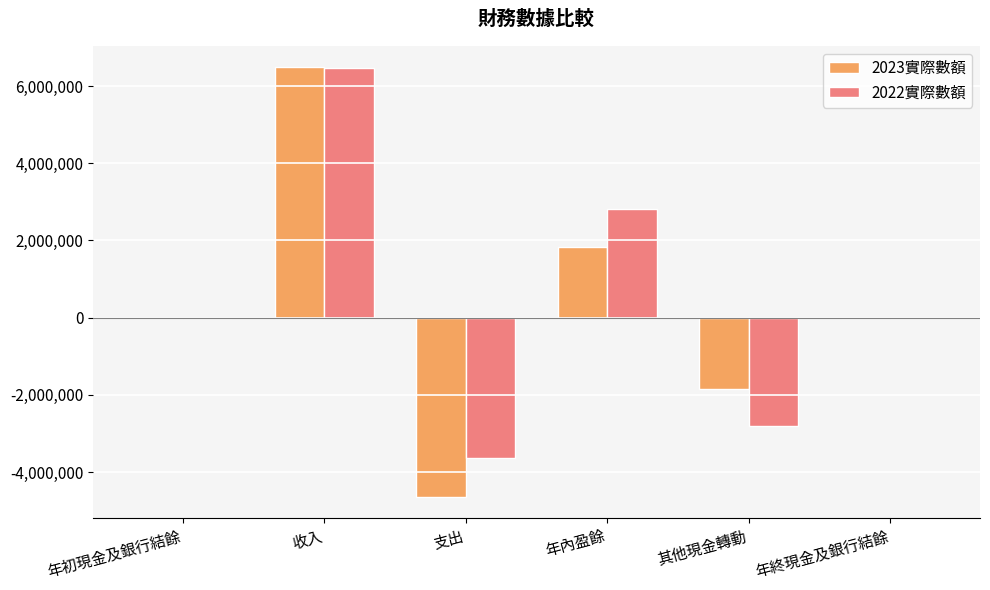

At which category is the sum across all series the highest?

收入